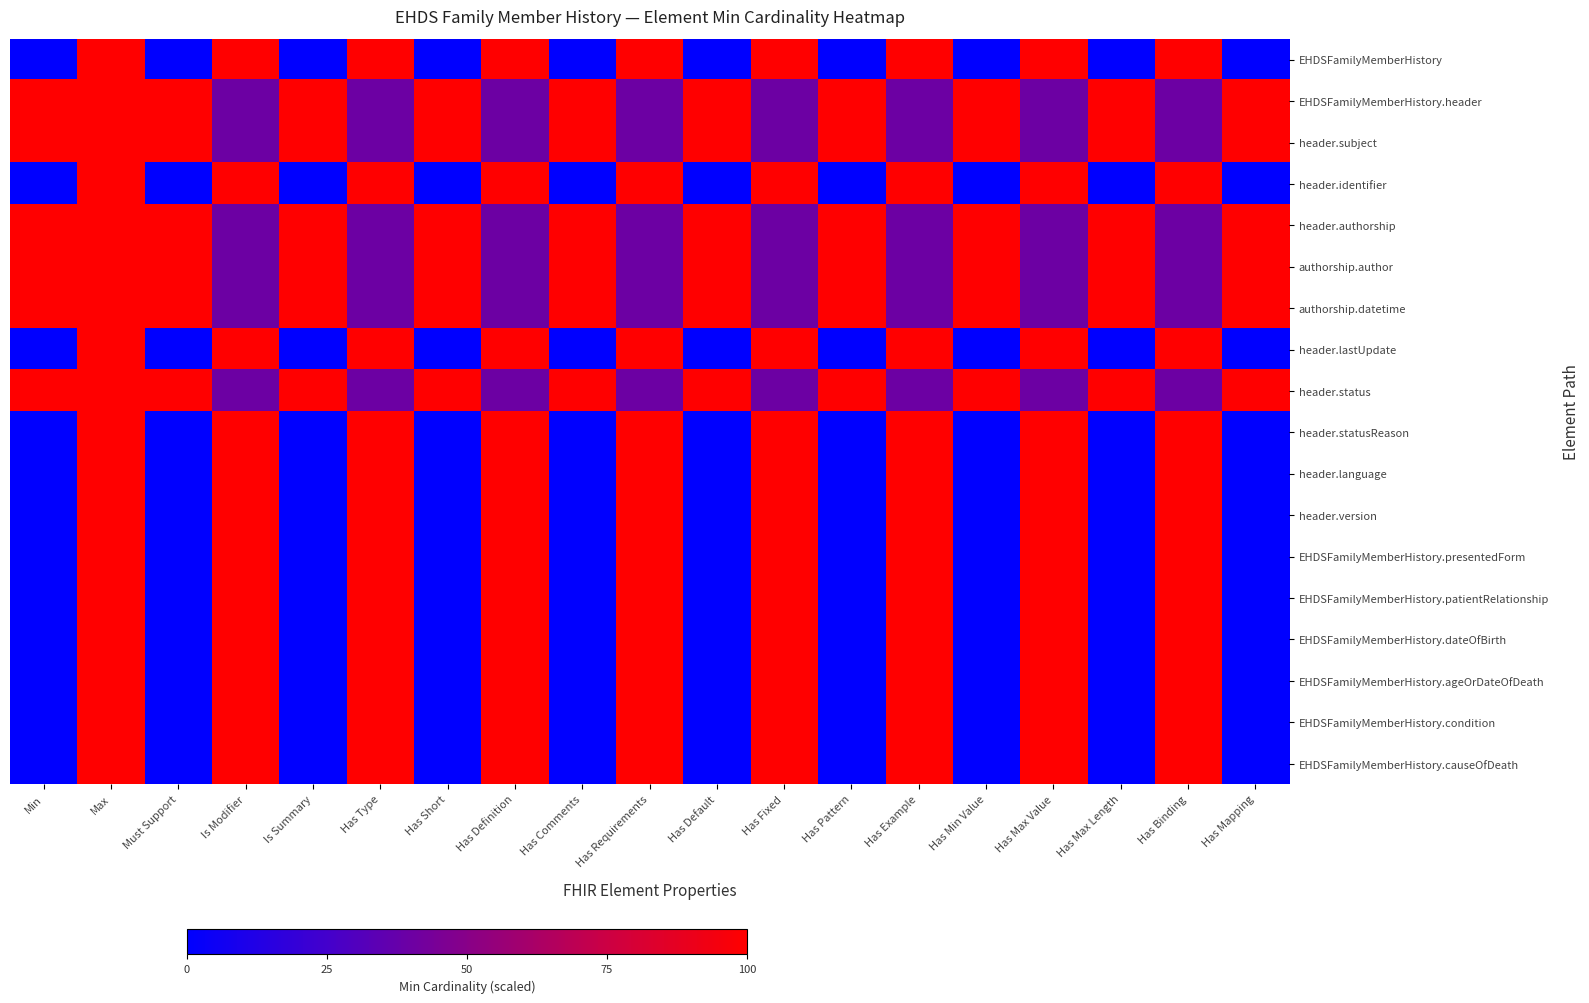

Between Has Min Value and Has Example, which is larger?

Has Example